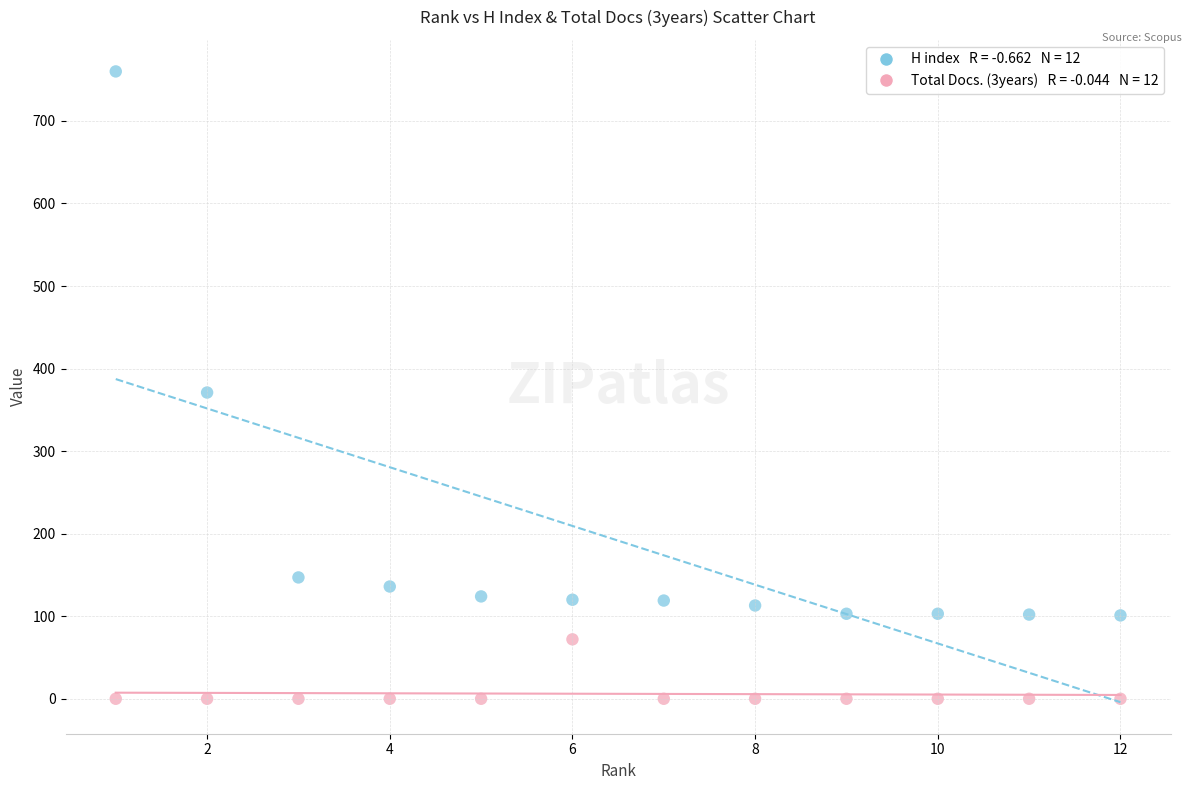

Across all series, what Y value is closest to 380?

371